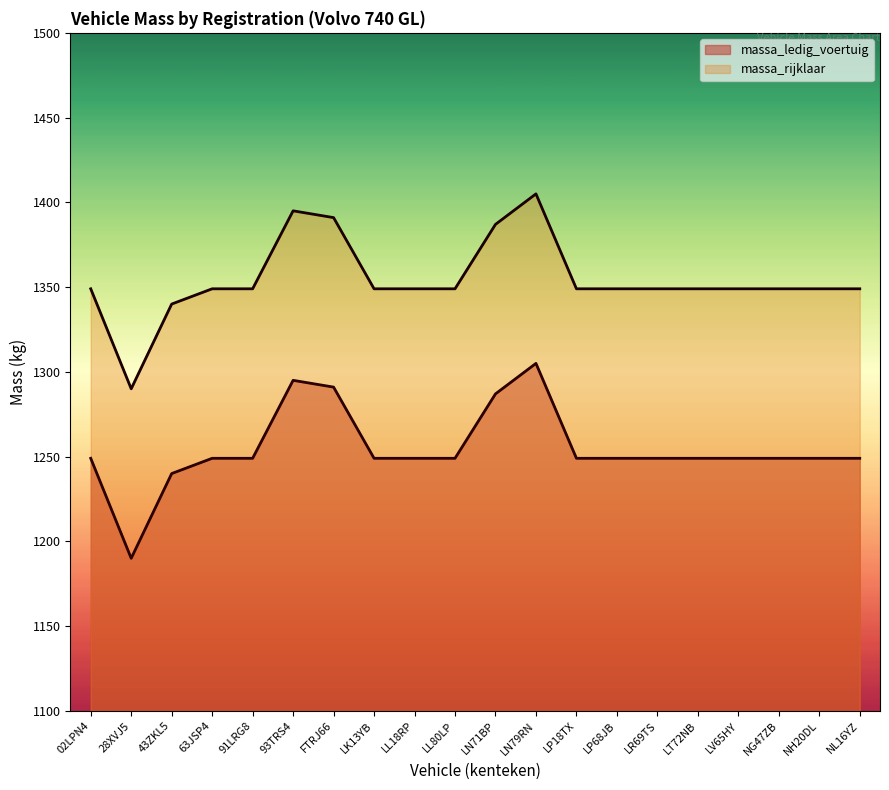

The value of massa_ledig_voertuig at LP18TX is 447. True or false?

False